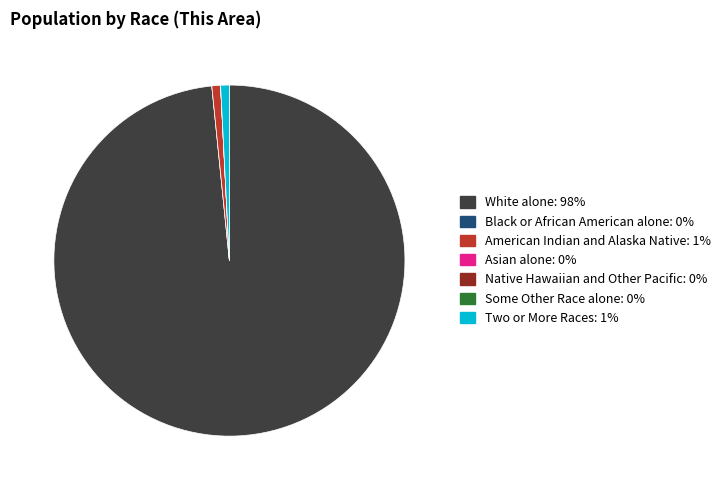

Is there any slice that represents more than half of the pie?

Yes